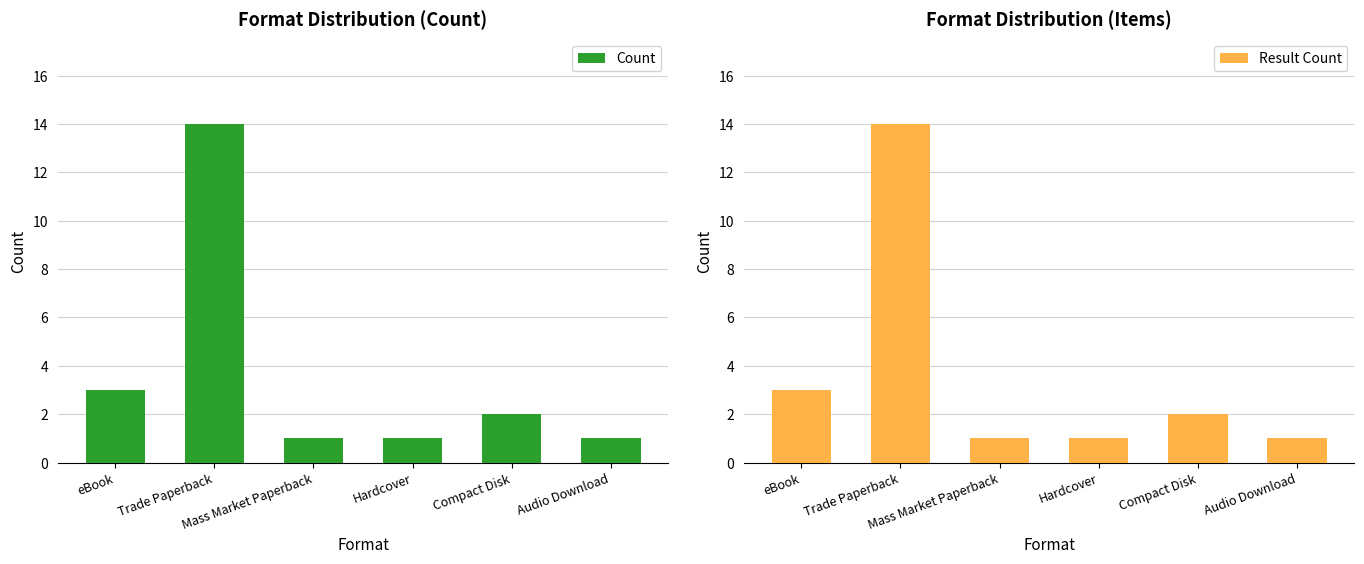

What is the difference between the second highest and second lowest values in the Result Count series?

2